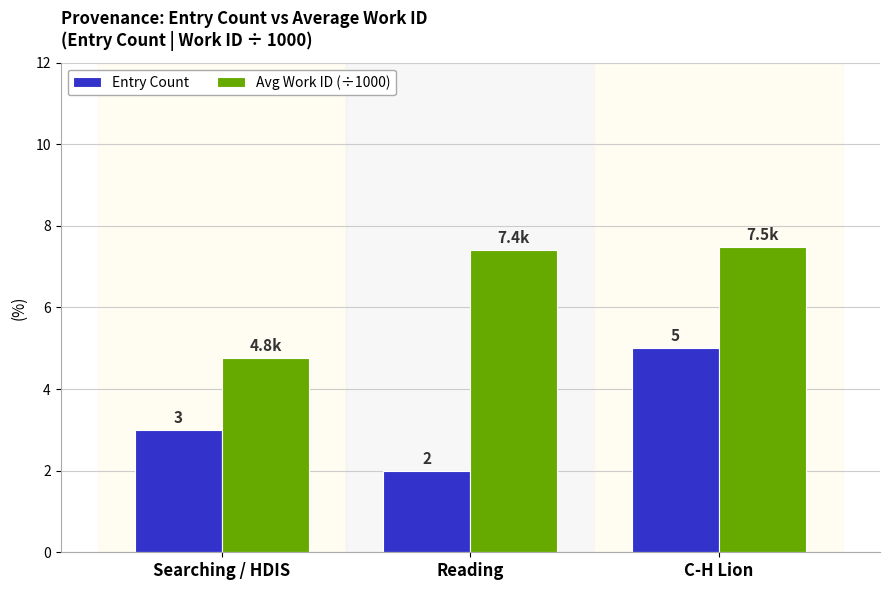

At which label is Avg Work ID (÷1000) closest to 6?

Searching / HDIS